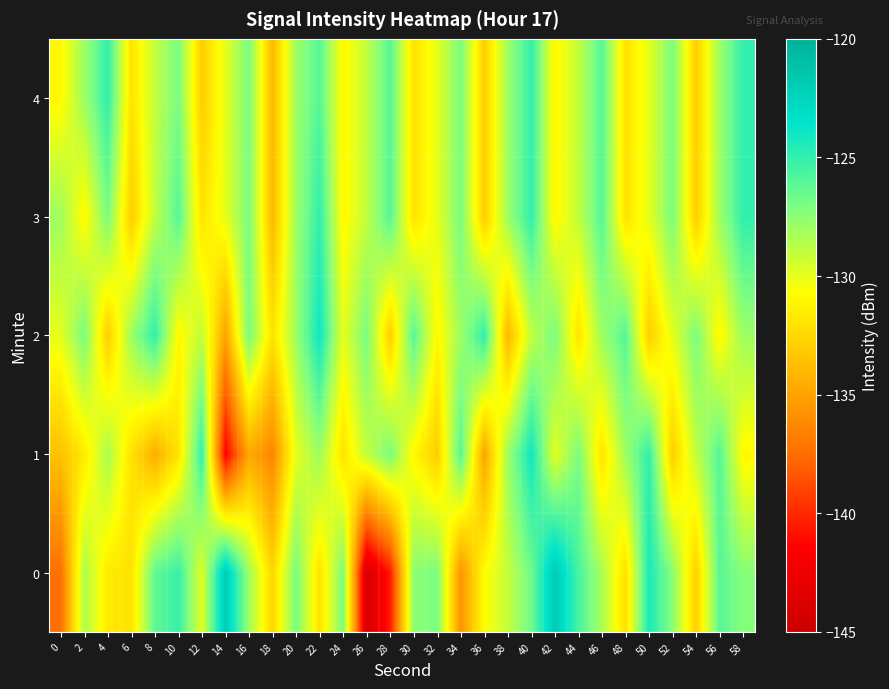

What is the difference between the highest and lowest values at 16?

7.7